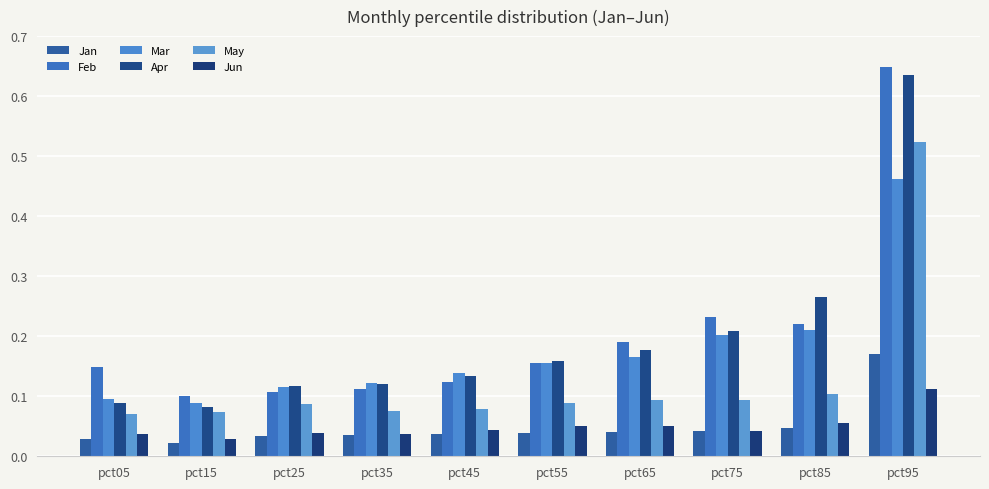

Reading left to right, list all the values displayed in this chart.

Jan: 0.0	0.0	0.0	0.0	0.0	0.0	0.0	0.0	0.0	0.2
Feb: 0.1	0.1	0.1	0.1	0.1	0.2	0.2	0.2	0.2	0.6
Mar: 0.1	0.1	0.1	0.1	0.1	0.2	0.2	0.2	0.2	0.5
Apr: 0.1	0.1	0.1	0.1	0.1	0.2	0.2	0.2	0.3	0.6
May: 0.1	0.1	0.1	0.1	0.1	0.1	0.1	0.1	0.1	0.5
Jun: 0.0	0.0	0.0	0.0	0.0	0.1	0.0	0.0	0.1	0.1